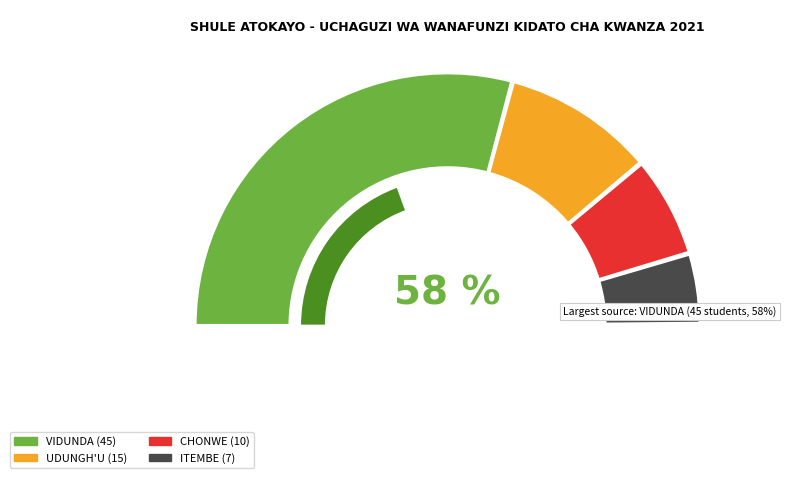

True or false: CHONWE accounts for 22% of the total.

False